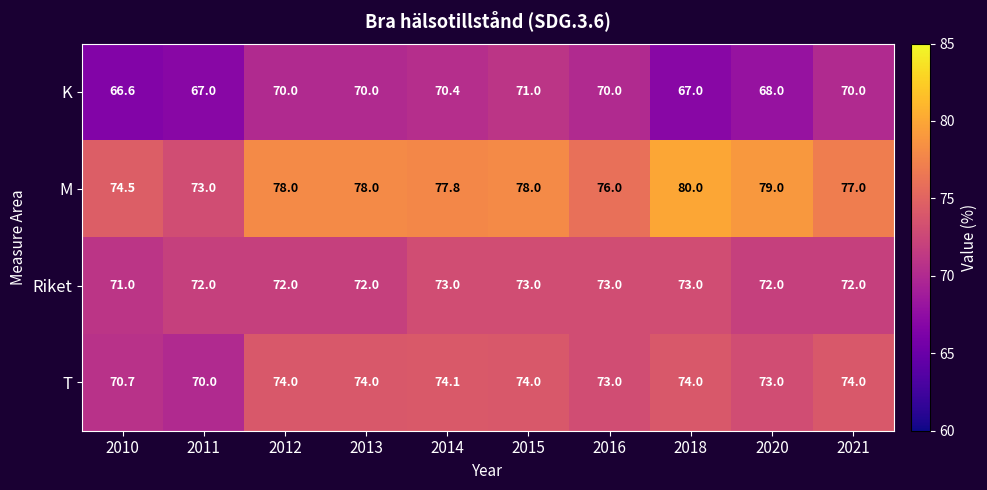

The M series shows 73.0 at 2011. True or false?

True